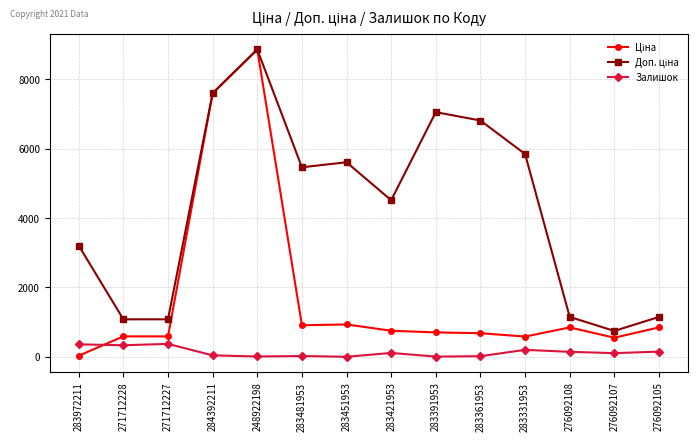

At which category does the chart reach its peak across all series?

248922198